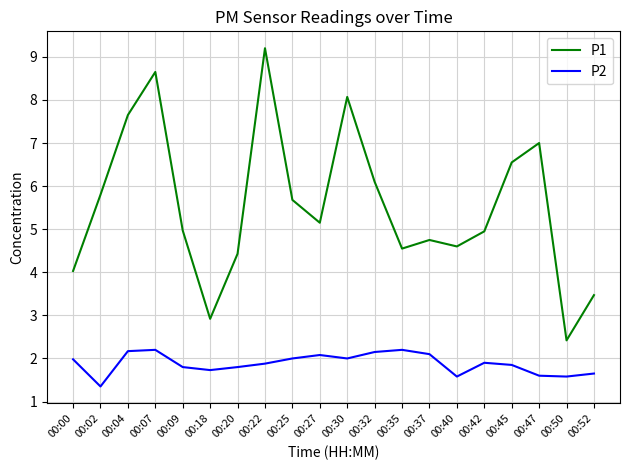

True or false: P1 and P2 cross at least once.

False